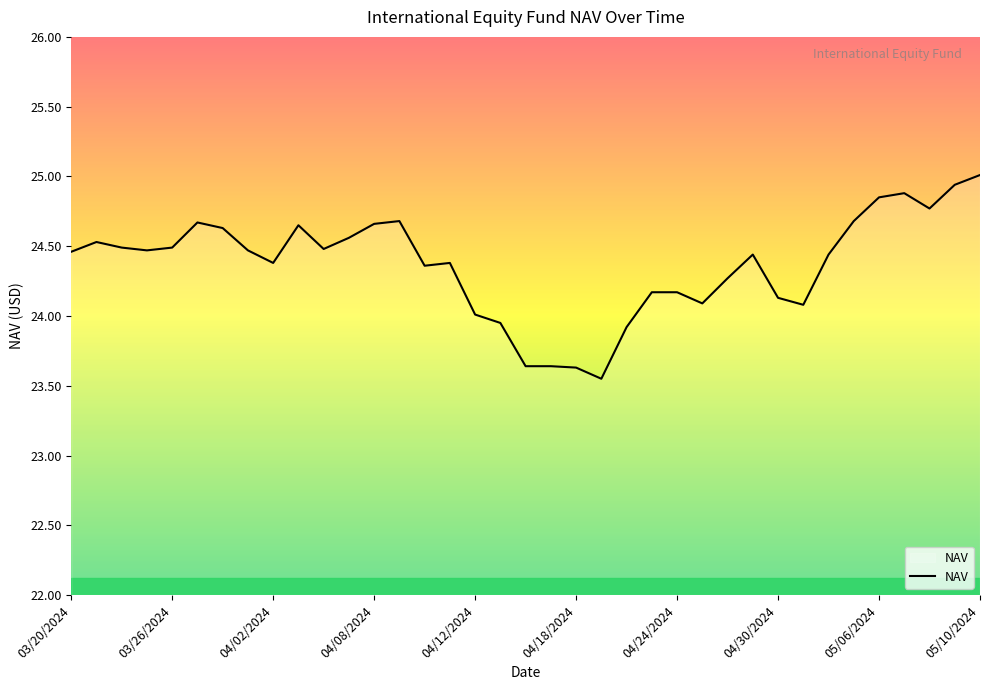

How many series are shown in this chart?

1